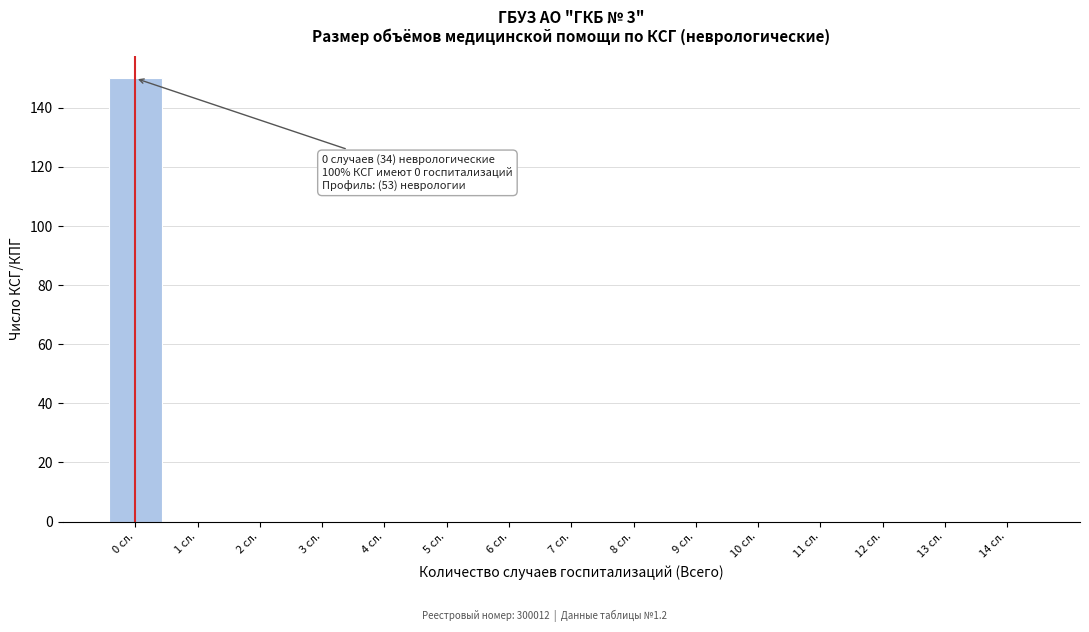

Reading left to right, transcribe all the data shown in this chart.

0 сл.=150	1 сл.=0	2 сл.=0	3 сл.=0	4 сл.=0	5 сл.=0	6 сл.=0	7 сл.=0	8 сл.=0	9 сл.=0	10 сл.=0	11 сл.=0	12 сл.=0	13 сл.=0	14 сл.=0